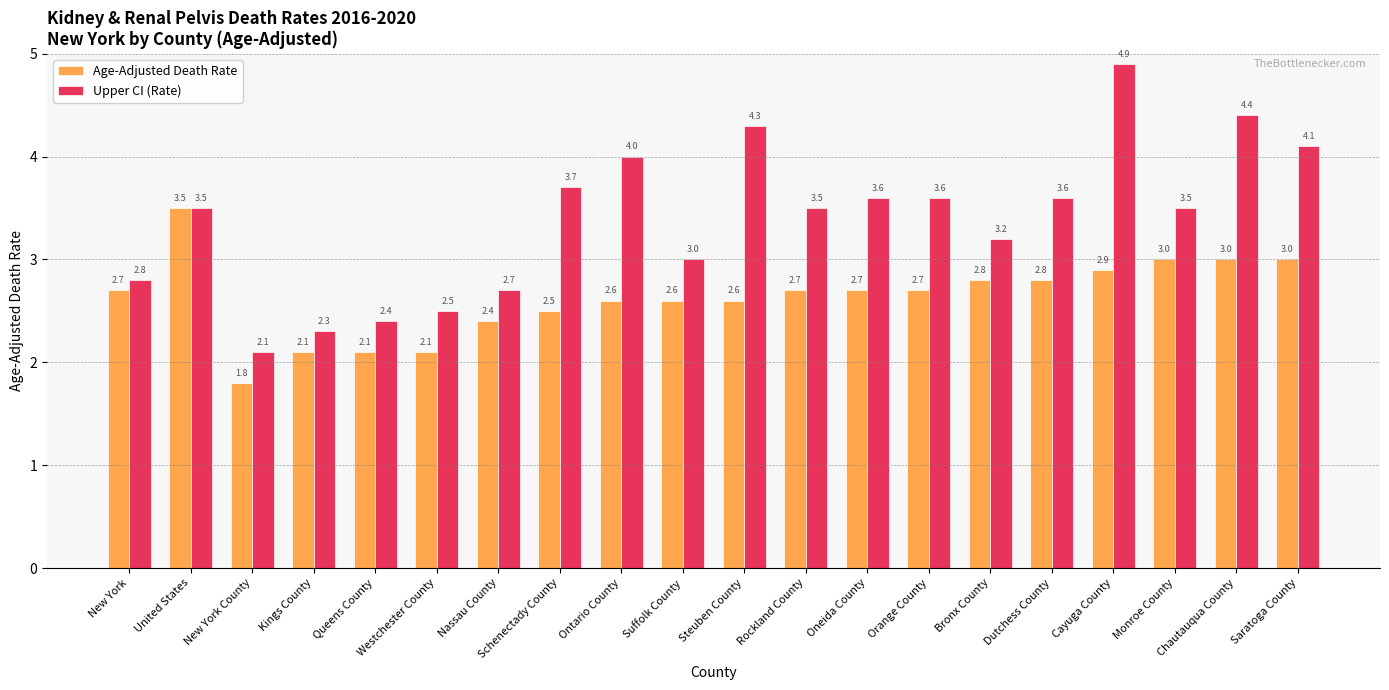

Is the value of Upper CI (Rate) at Schenectady County greater than the value of Age-Adjusted Death Rate at Suffolk County?

Yes